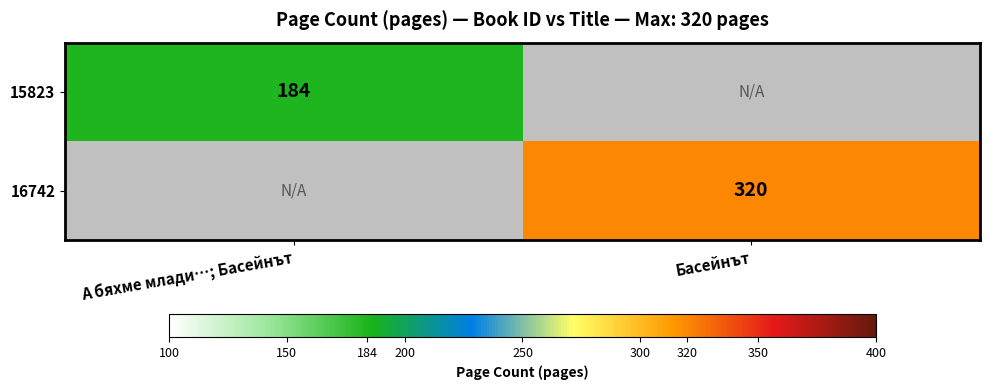

The 15823 series shows 184 at А бяхме млади…; Басейнът. True or false?

True